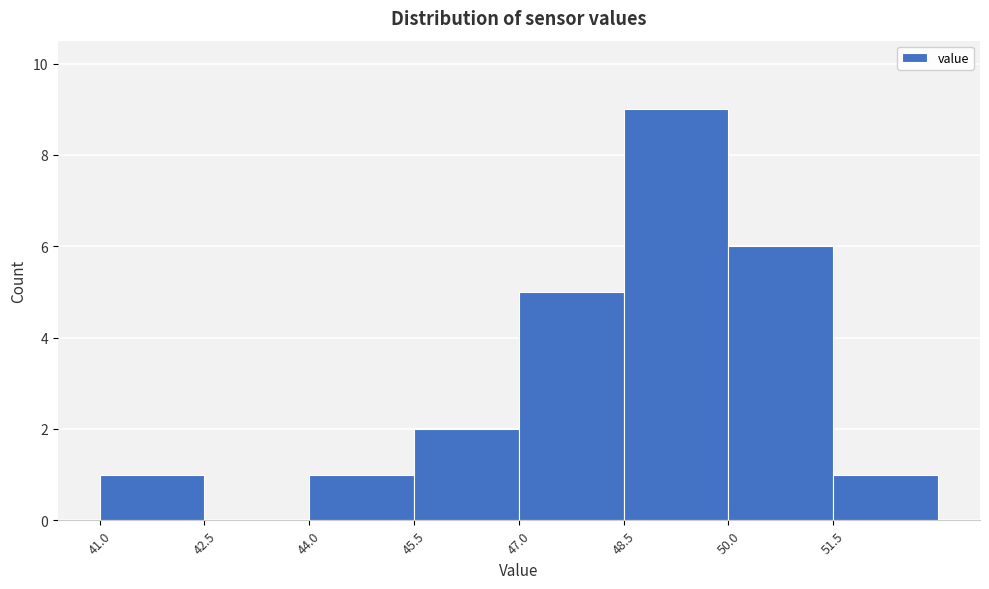

Reading left to right, list every bar in this chart as the range it spans on the x-axis followed by its height. Neither the bar edges nor the heights are printed on the chart, so give them approximately, as read against the axes.

41.0 to 42.5: 1
42.5 to 44.0: 0
44.0 to 45.5: 1
45.5 to 47.0: 2
47.0 to 48.5: 5
48.5 to 50.0: 9
50.0 to 51.5: 6
51.5 to 53.0: 1